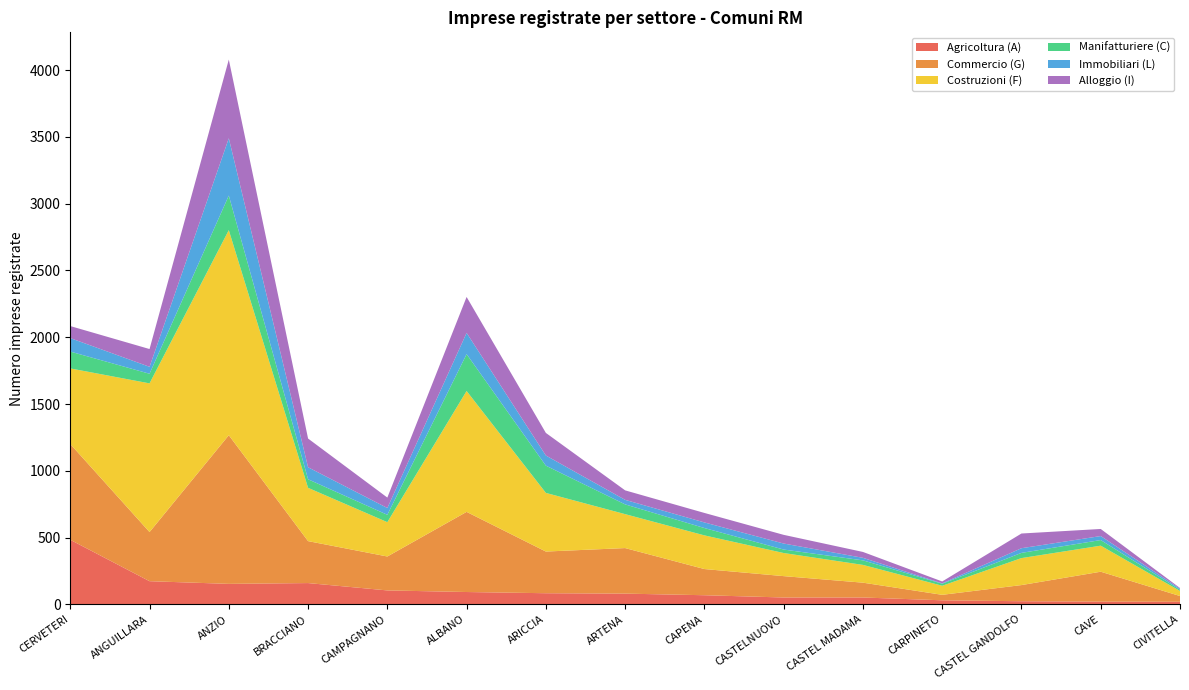

Reading right to left, what are all the values shown in this chart?

Agricoltura (A): CIVITELLA=20	CAVE=21	CASTEL GANDOLFO=24	CARPINETO=31	CASTEL MADAMA=52	CASTELNUOVO=52	CAPENA=69	ARTENA=81	ARICCIA=84	ALBANO=93	CAMPAGNANO=105	BRACCIANO=160	ANZIO=154	ANGUILLARA=174	CERVETERI=484
Commercio (G): CIVITELLA=43	CAVE=224	CASTEL GANDOLFO=121	CARPINETO=41	CASTEL MADAMA=111	CASTELNUOVO=160	CAPENA=196	ARTENA=341	ARICCIA=312	ALBANO=600	CAMPAGNANO=254	BRACCIANO=314	ANZIO=1113	ANGUILLARA=368	CERVETERI=717
Costruzioni (F): CIVITELLA=38	CAVE=195	CASTEL GANDOLFO=202	CARPINETO=68	CASTEL MADAMA=133	CASTELNUOVO=173	CAPENA=252	ARTENA=254	ARICCIA=439	ALBANO=905	CAMPAGNANO=257	BRACCIANO=399	ANZIO=1535	ANGUILLARA=1113	CERVETERI=566
Manifatturiere (C): CIVITELLA=9	CAVE=42	CASTEL GANDOLFO=39	CARPINETO=15	CASTEL MADAMA=34	CASTELNUOVO=26	CAPENA=55	ARTENA=73	ARICCIA=204	ALBANO=276	CAMPAGNANO=55	BRACCIANO=64	ANZIO=259	ANGUILLARA=72	CERVETERI=126
Immobiliari (L): CIVITELLA=8	CAVE=30	CASTEL GANDOLFO=35	CARPINETO=3	CASTEL MADAMA=19	CASTELNUOVO=45	CAPENA=42	ARTENA=34	ARICCIA=76	ALBANO=159	CAMPAGNANO=51	BRACCIANO=90	ANZIO=429	ANGUILLARA=52	CERVETERI=101
Alloggio (I): CIVITELLA=5	CAVE=53	CASTEL GANDOLFO=110	CARPINETO=14	CASTEL MADAMA=44	CASTELNUOVO=65	CAPENA=71	ARTENA=71	ARICCIA=169	ALBANO=269	CAMPAGNANO=78	BRACCIANO=215	ANZIO=589	ANGUILLARA=133	CERVETERI=90